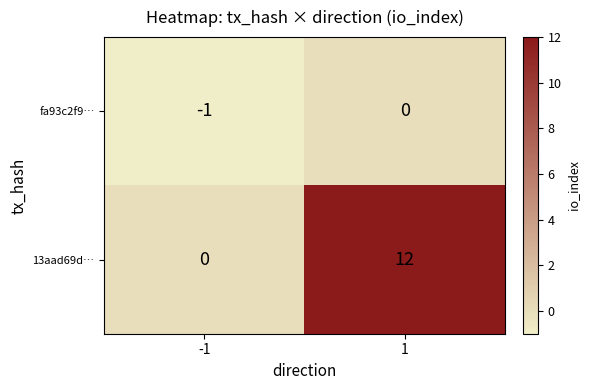

Reading left to right, what are all the values shown in this chart?

fa93c2f9…: -1	0
13aad69d…: 0	12